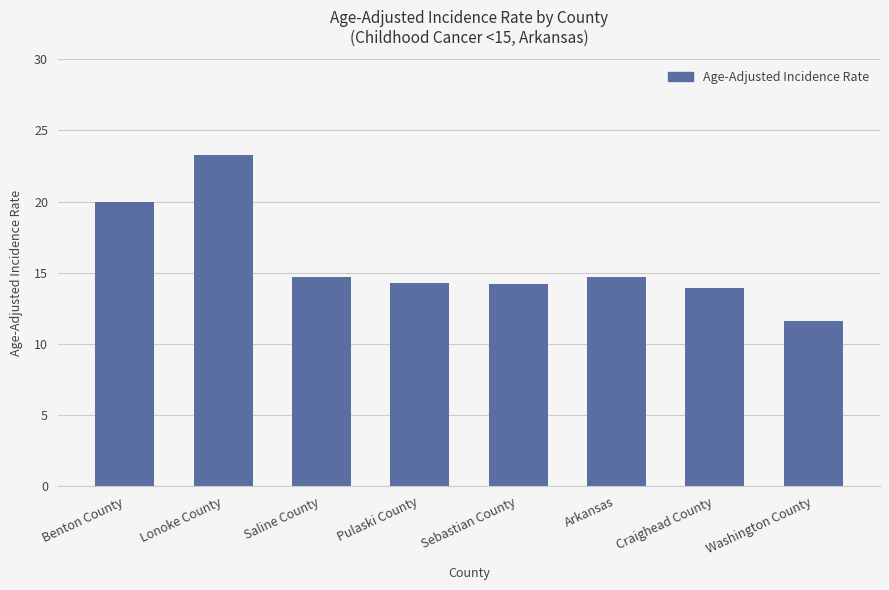

What is the smallest value displayed?

11.6